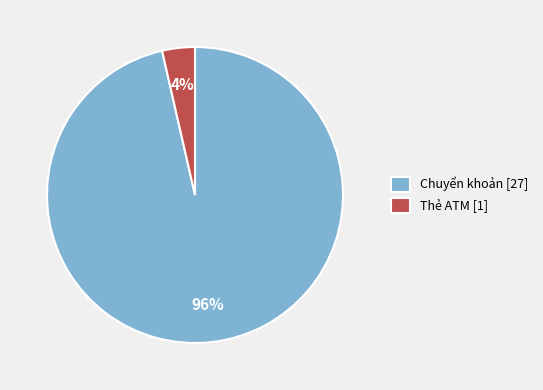

Combined, do Chuyển khoản [27] and Thẻ ATM [1] account for over 50%?

Yes